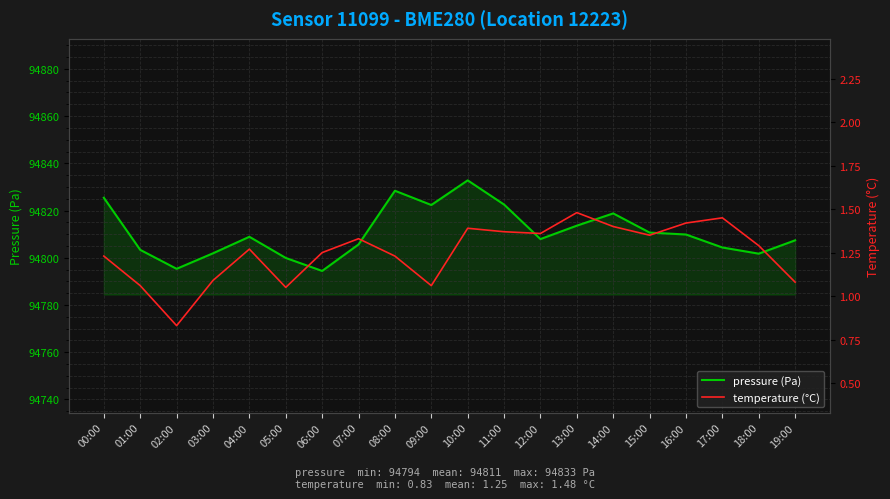

What is the label of the 9th point from the left?

08:00